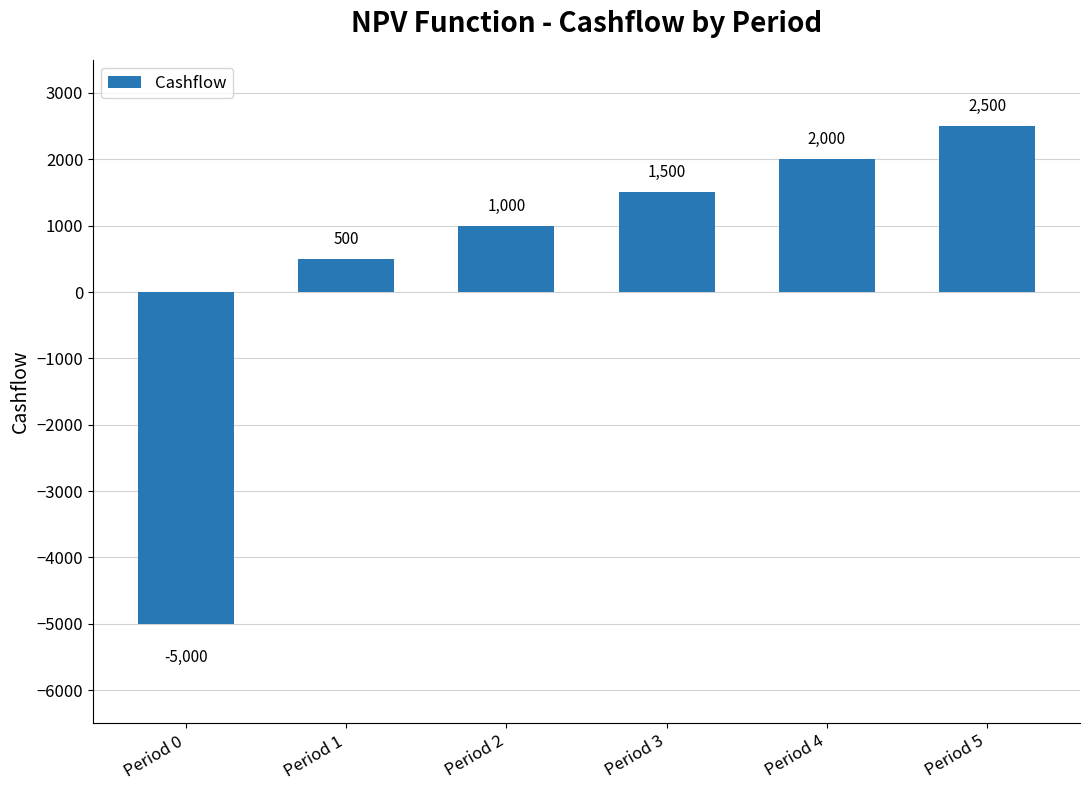

What is the value of the 5th bar from the left?

2000